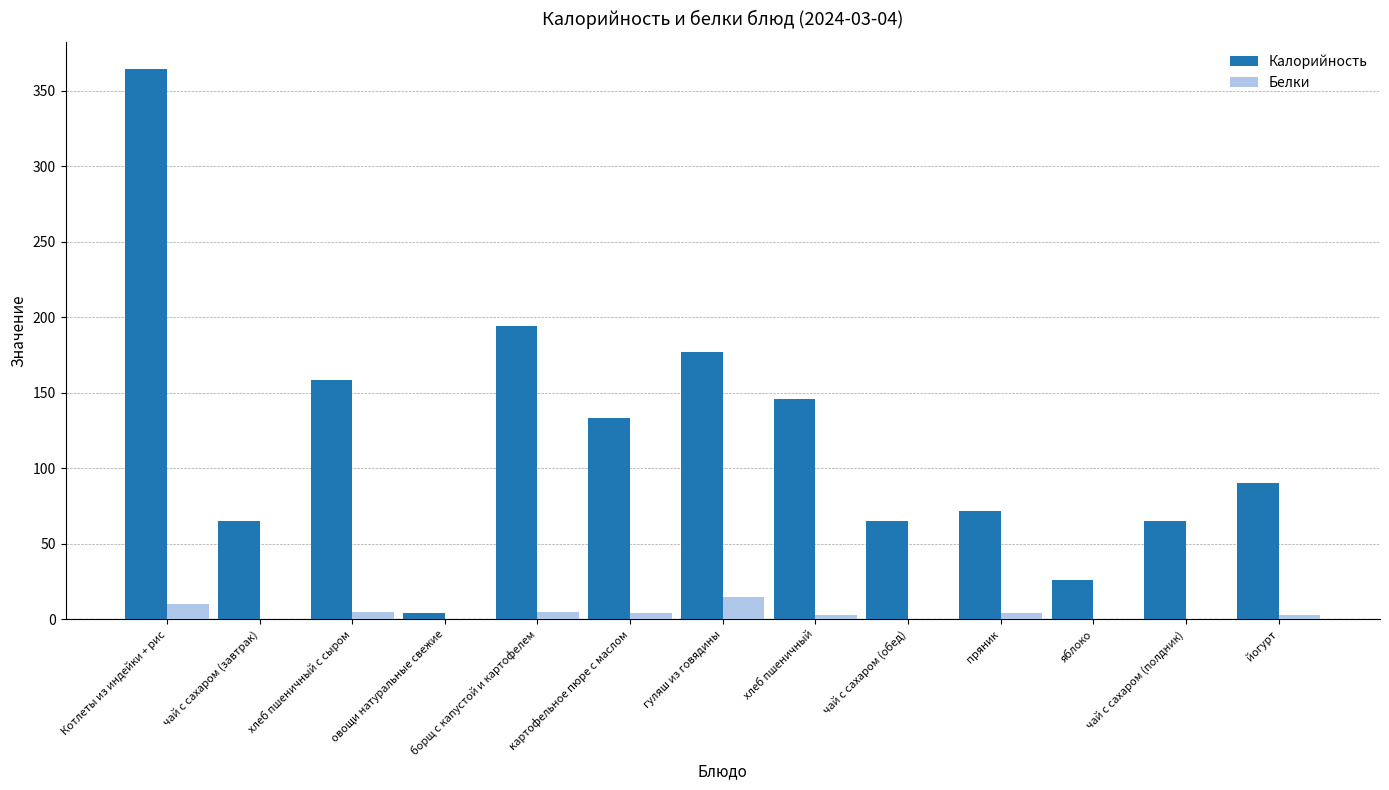

Which category has the highest value across all series?

Котлеты из индейки + рис